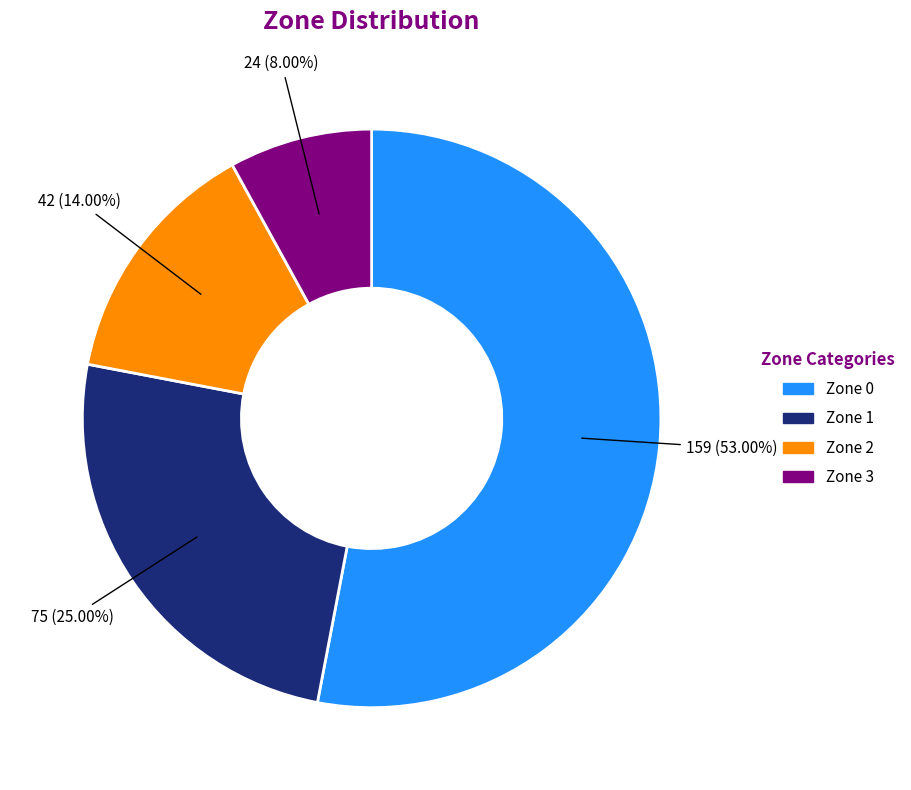

True or false: Zone 0 accounts for 62% of the total.

False